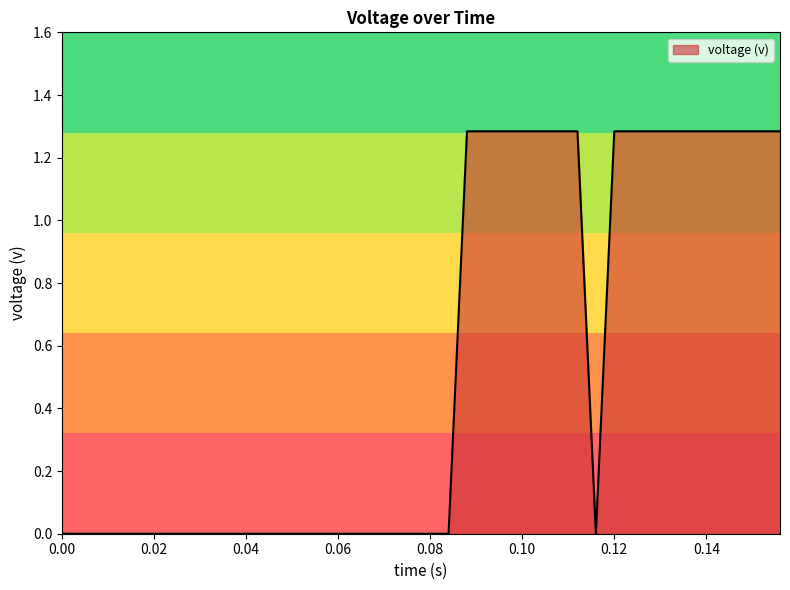

Count the values in the range 0 to 1.

23